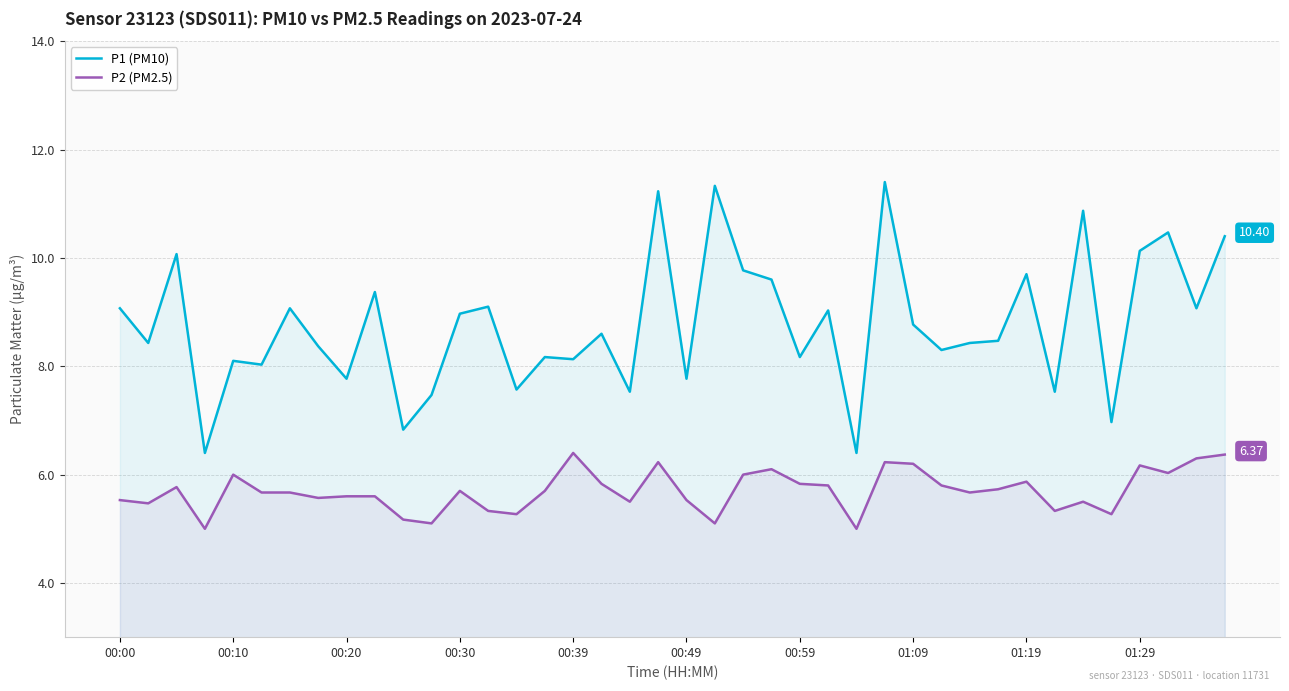

What is the difference between the maximum and minimum values in the P2 (PM2.5) series?

1.4